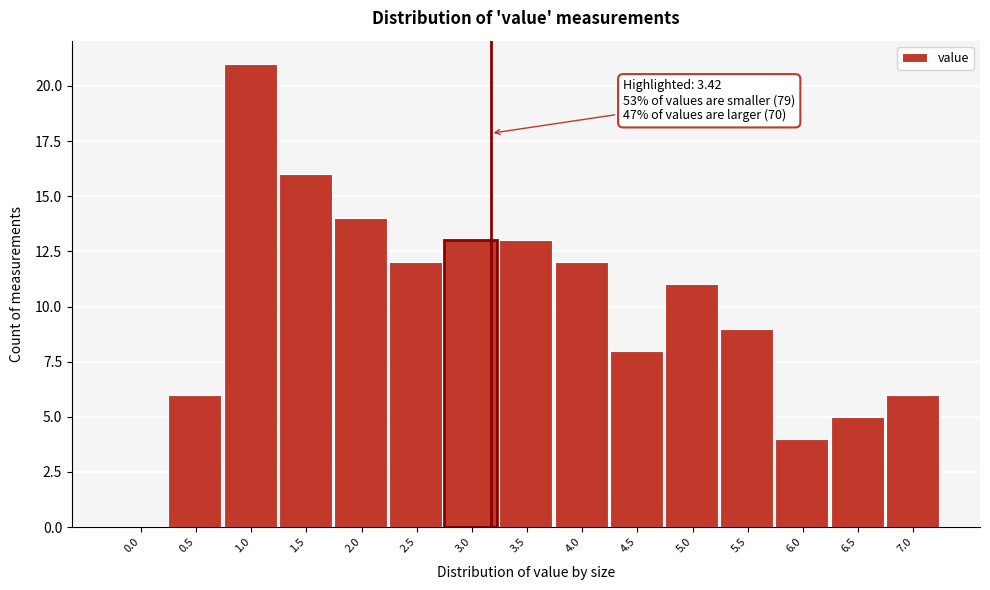

Reading left to right, transcribe all the data shown in this chart.

0.0=0	0.5=6	1.0=21	1.5=16	2.0=14	2.5=12	3.0=13	3.5=13	4.0=12	4.5=8	5.0=11	5.5=9	6.0=4	6.5=5	7.0=6